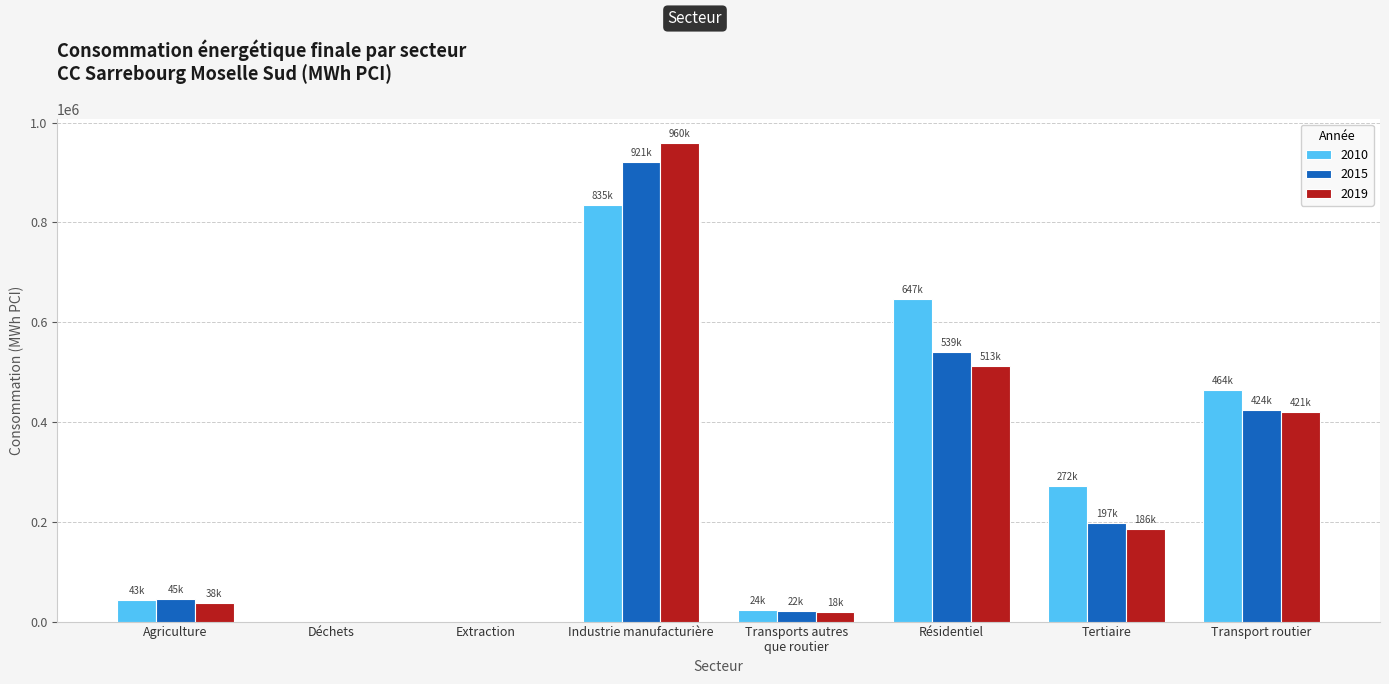

What is the difference between the 2019 values at Industrie manufacturière and Tertiaire?

774133.2